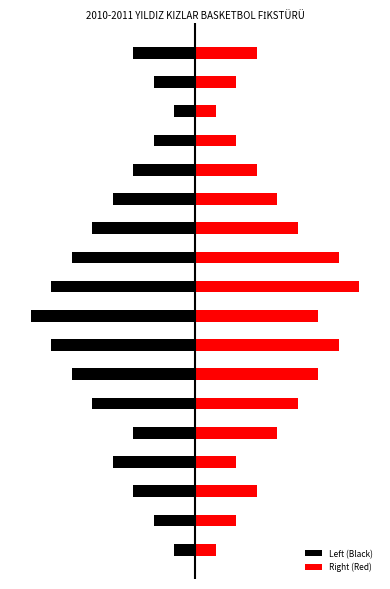

Are the bars grouped side by side (vs. stacked)?

Yes